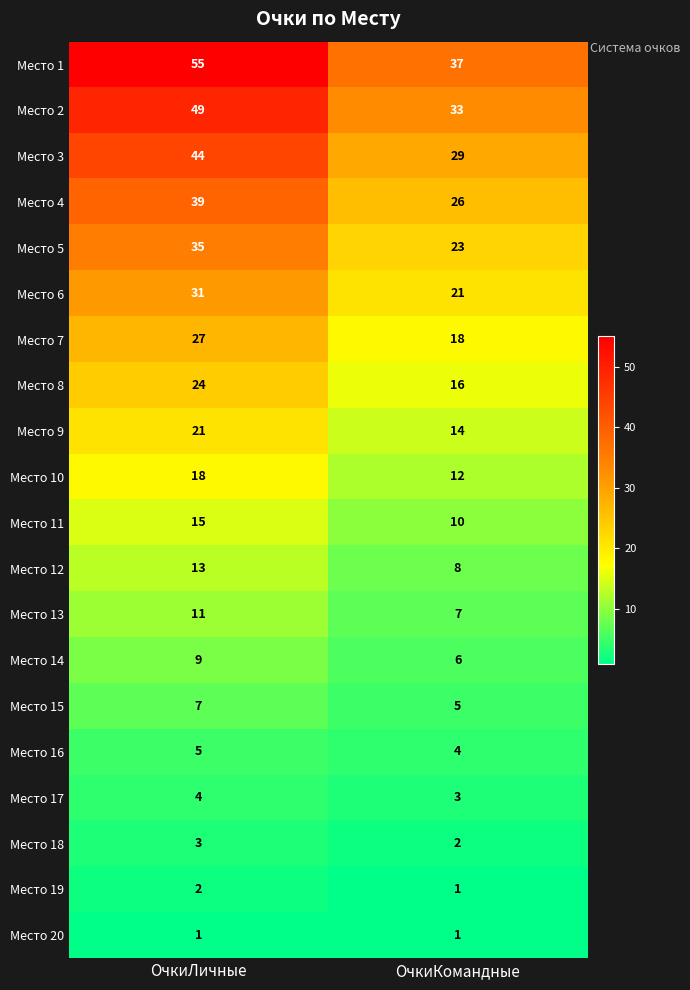

Is it true that Место 18 equals 5 at ОчкиЛичные?

False